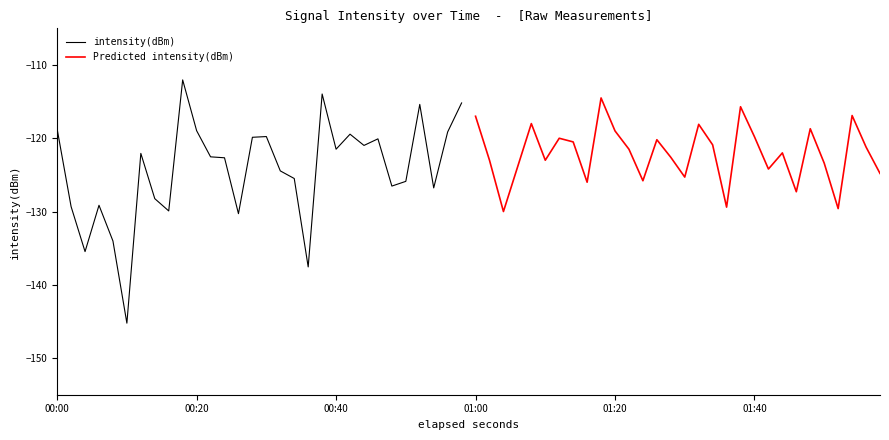

What is the highest value of the intensity(dBm) series?

-112.0